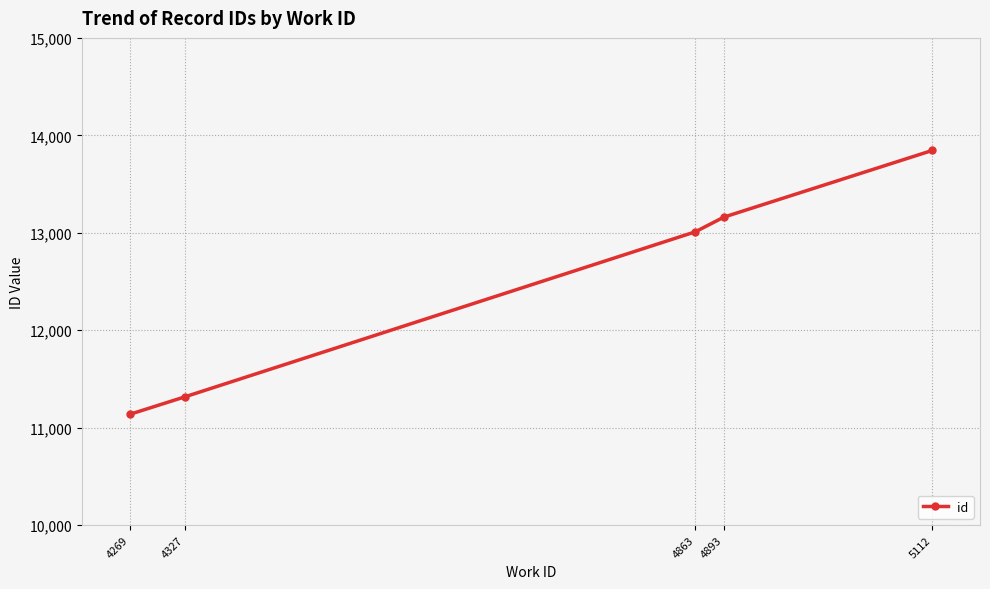

Reading left to right, transcribe all the data shown in this chart.

4269=11135	4327=11315	4863=13009	4893=13160	5112=13845